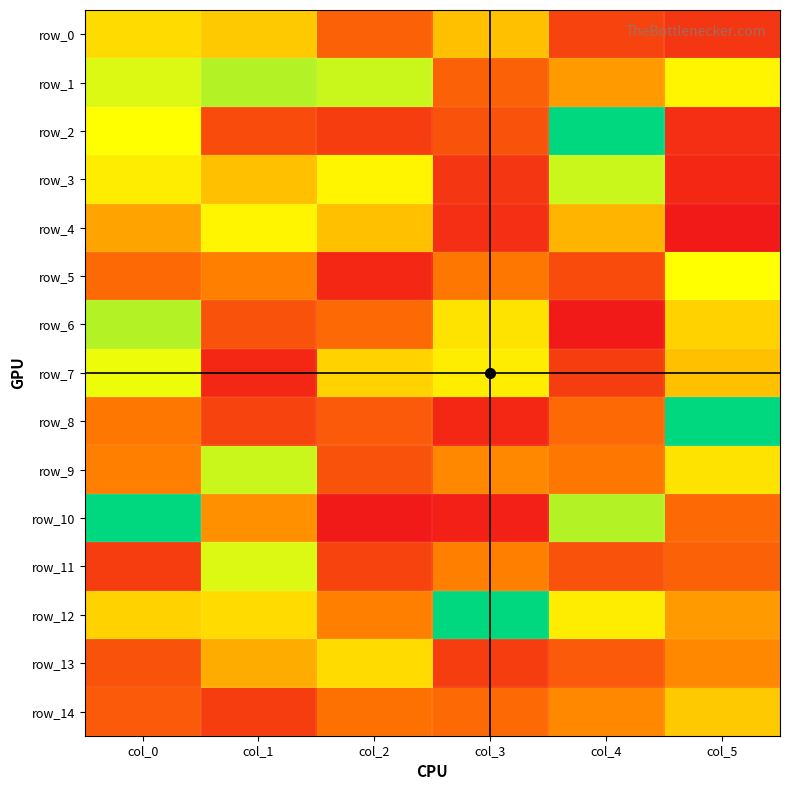

Reading left to right, what are all the values shown in this chart?

row_0: col_0=25	col_1=23	col_2=11	col_3=22	col_4=7	col_5=5
row_1: col_0=31	col_1=33	col_2=32	col_3=11	col_4=18	col_5=28
row_2: col_0=29	col_1=8	col_2=6	col_3=9	col_4=43	col_5=4
row_3: col_0=27	col_1=22	col_2=28	col_3=5	col_4=32	col_5=3
row_4: col_0=19	col_1=28	col_2=22	col_3=4	col_4=21	col_5=1
row_5: col_0=12	col_1=15	col_2=3	col_3=14	col_4=8	col_5=29
row_6: col_0=33	col_1=9	col_2=12	col_3=26	col_4=1	col_5=24
row_7: col_0=30	col_1=3	col_2=24	col_3=27	col_4=6	col_5=22
row_8: col_0=14	col_1=7	col_2=10	col_3=3	col_4=12	col_5=43
row_9: col_0=15	col_1=32	col_2=9	col_3=16	col_4=14	col_5=26
row_10: col_0=43	col_1=17	col_2=1	col_3=2	col_4=33	col_5=12
row_11: col_0=6	col_1=31	col_2=7	col_3=15	col_4=9	col_5=11
row_12: col_0=24	col_1=25	col_2=15	col_3=43	col_4=27	col_5=18
row_13: col_0=9	col_1=20	col_2=25	col_3=6	col_4=10	col_5=16
row_14: col_0=10	col_1=6	col_2=13	col_3=12	col_4=16	col_5=23